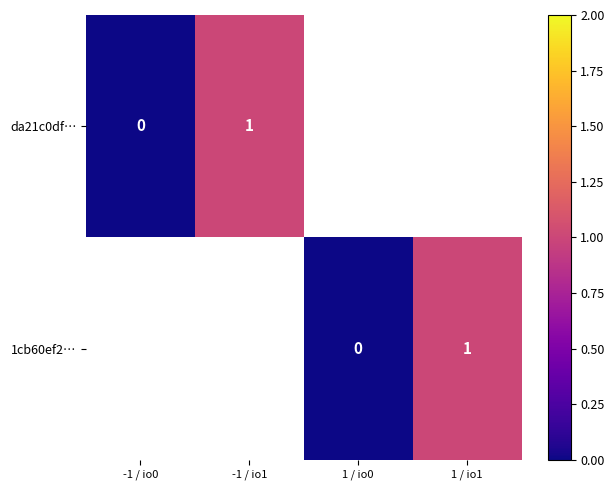

Is the value of da21c0df… at -1 / io0 greater than the value of 1cb60ef2… at 1 / io1?

No